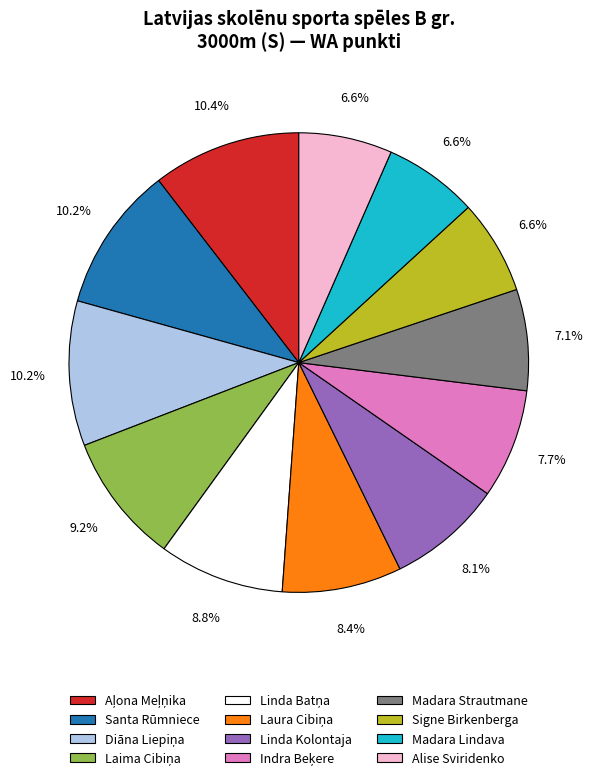

Count the number of slices in the pie.

12